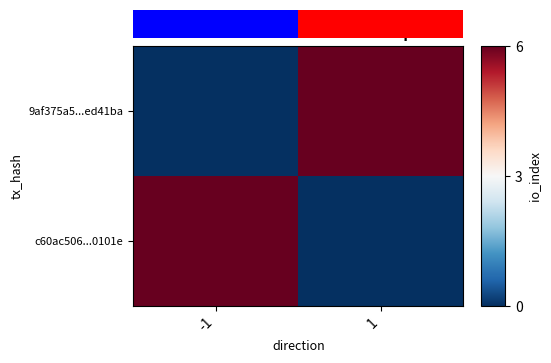

Count the number of data series in this chart.

2